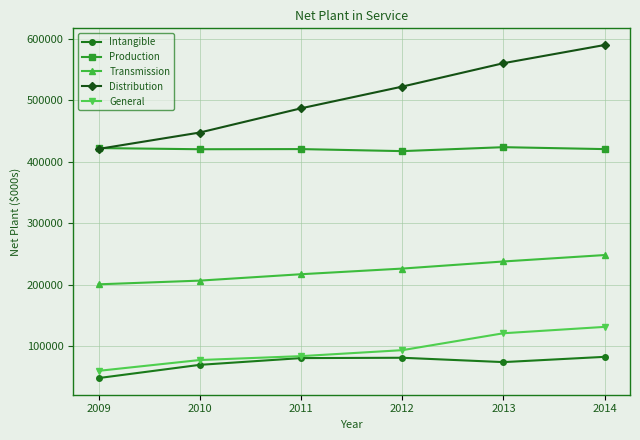

True or false: Distribution and Transmission cross at least once.

False